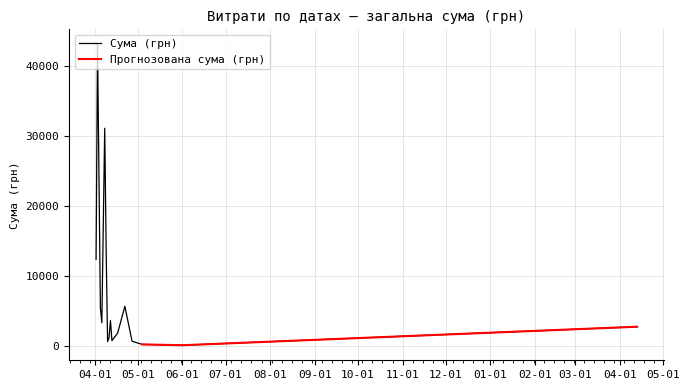

True or false: the data shows 693.7 at 10.04.2016.

True